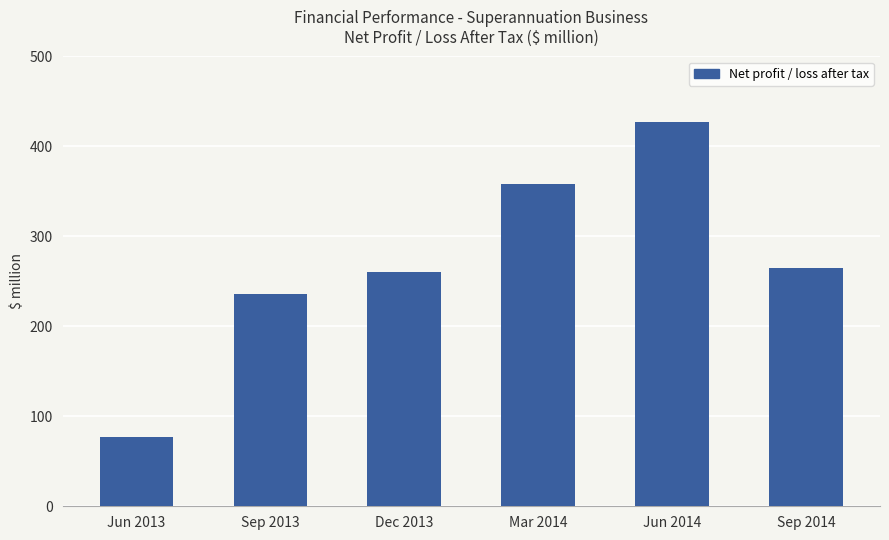

Which category has the lowest value across all series?

Jun 2013